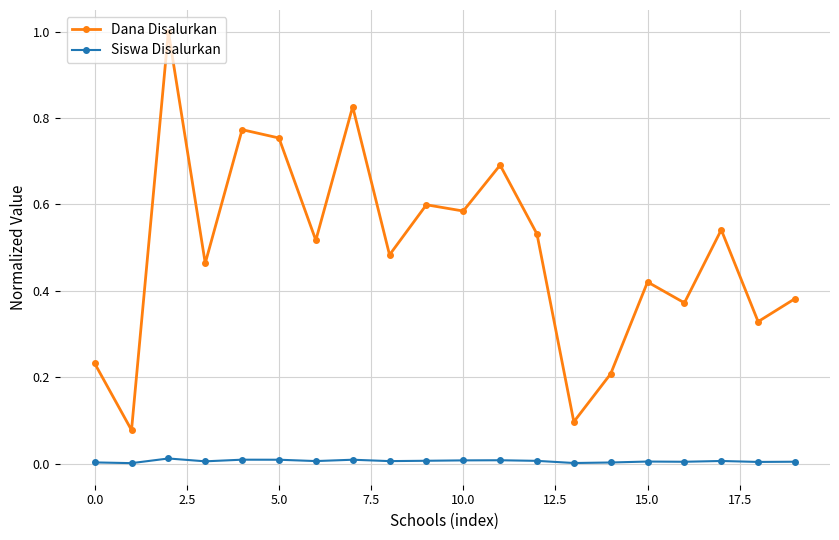

Which series has the largest total across all categories?

Dana Disalurkan